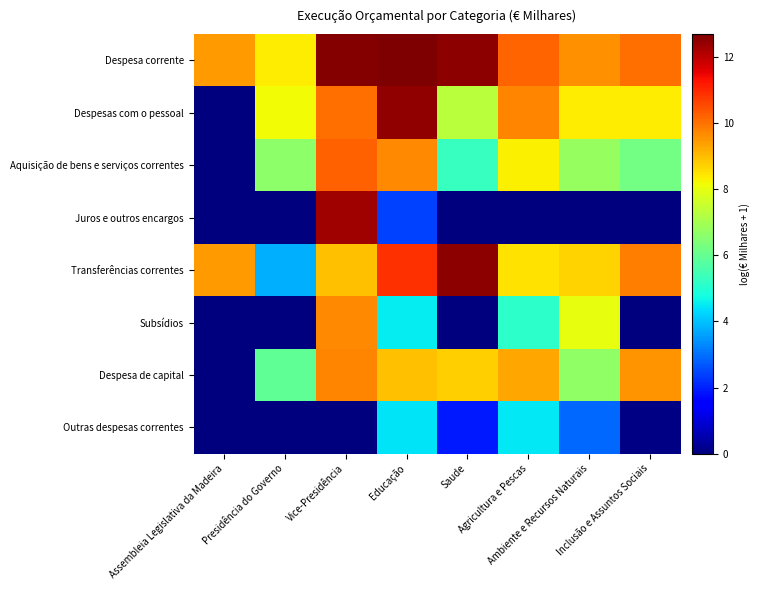

What is the greatest value displayed?

12.7